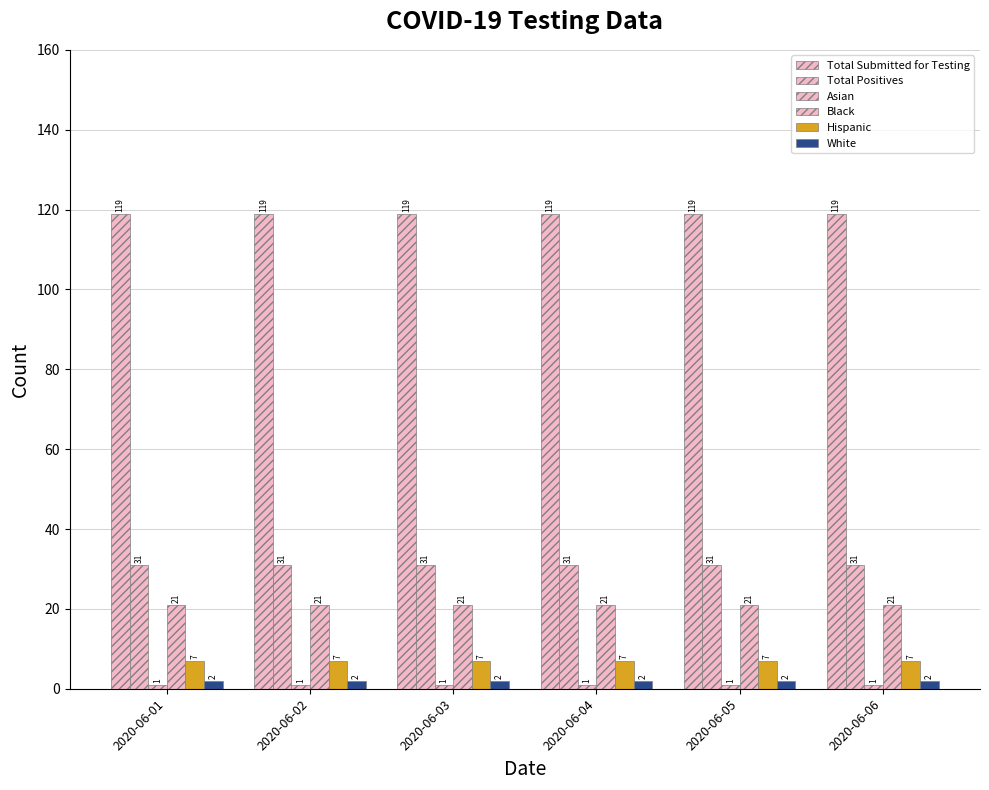

Are the bars horizontal?

No